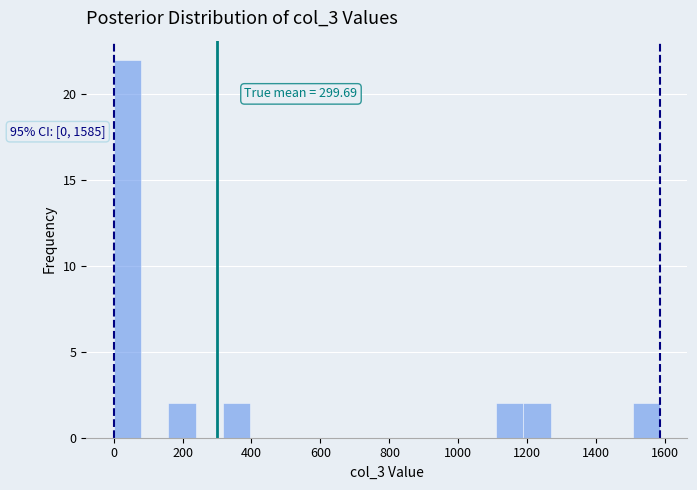

Around what value on the x-axis is the tallest bar? Give the approximate position of its centre, as read against the axis.

40